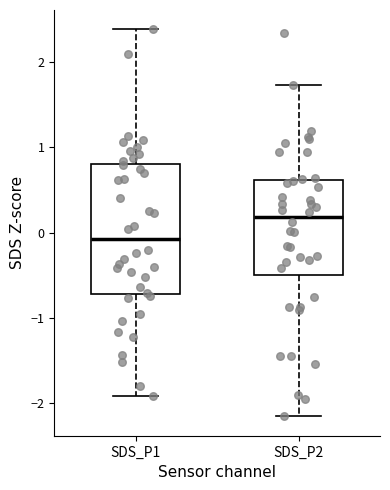

Which box is the tallest, from its lower edge to its upper edge?

SDS_P1